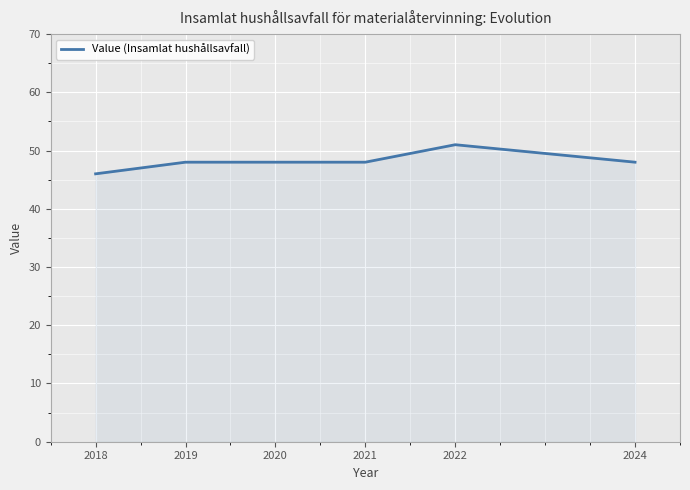

Reading left to right, what are all the values shown in this chart?

2018=46	2019=48	2020=48	2021=48	2022=51	2024=48